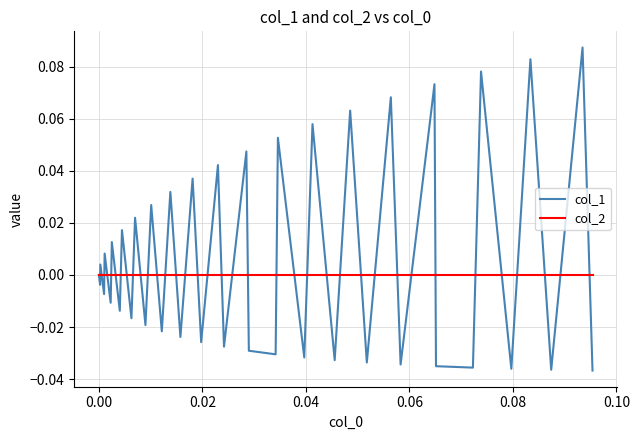

True or false: col_1 has more than 2 points higher than both neighbors.

True